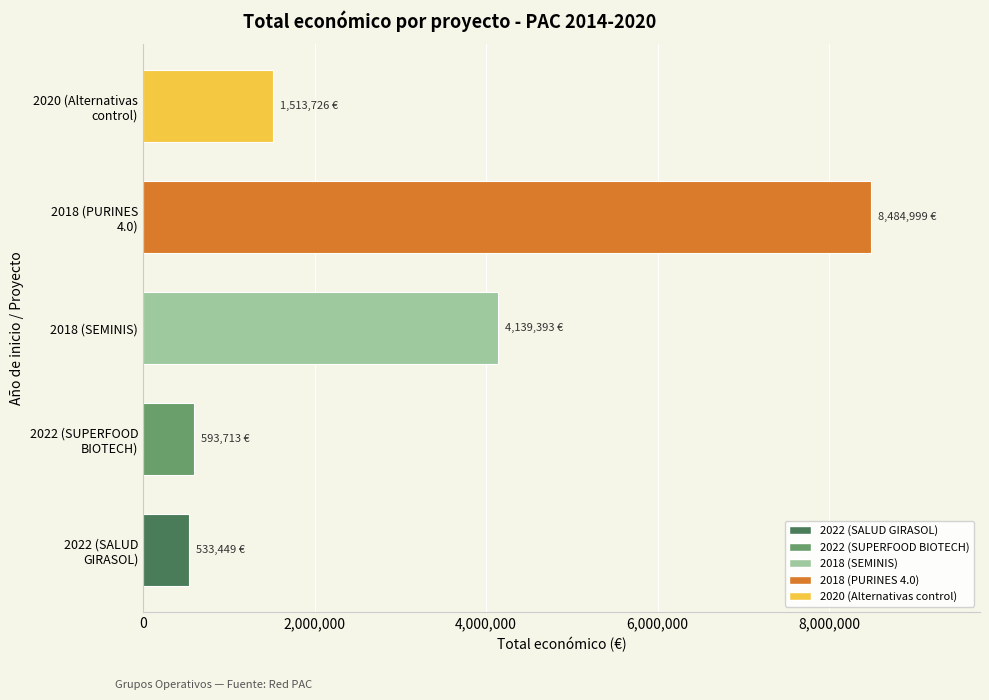

What is the difference between the maximum and second lowest values?

7891286